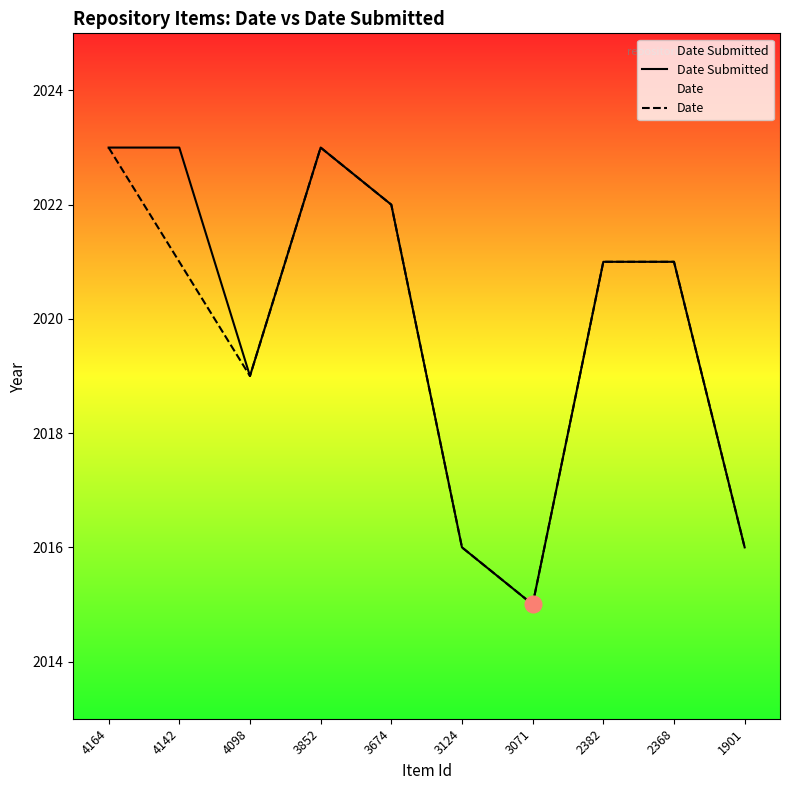

True or false: Date has a value of 500 at 2368.

False